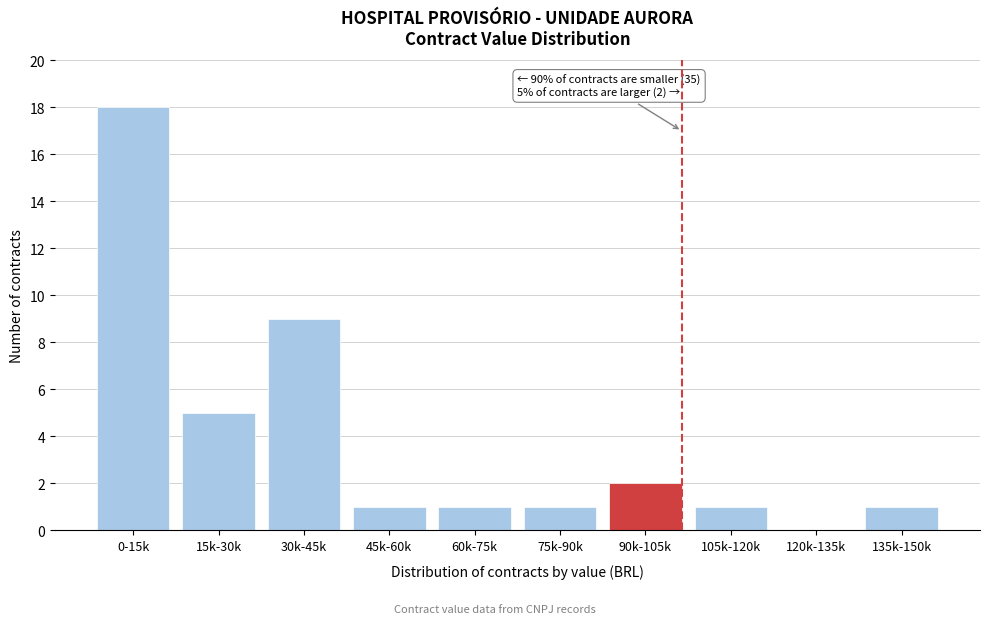

Reading left to right, extract all data points from this chart.

0-15k=18	15k-30k=5	30k-45k=9	45k-60k=1	60k-75k=1	75k-90k=1	90k-105k=2	105k-120k=1	120k-135k=0	135k-150k=1